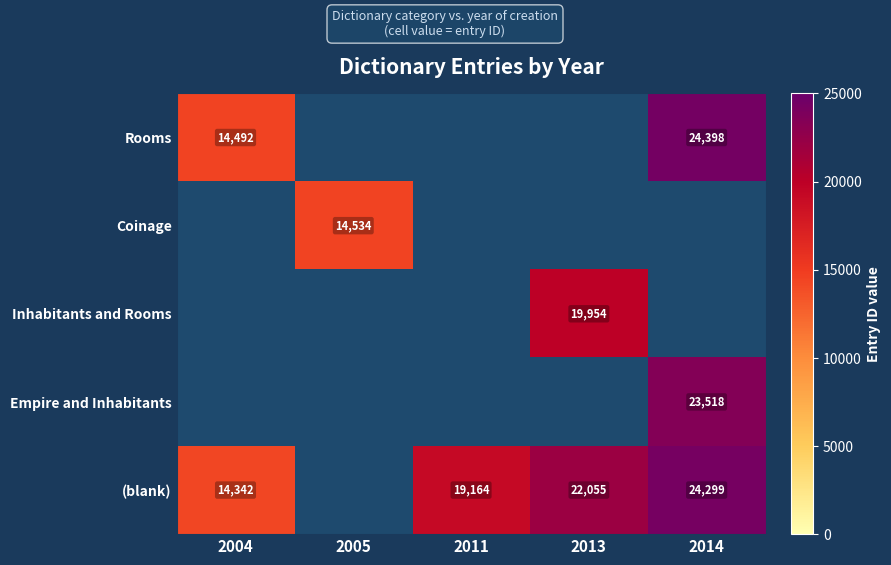

True or false: (blank) has a value of 29641 at 2011.

False